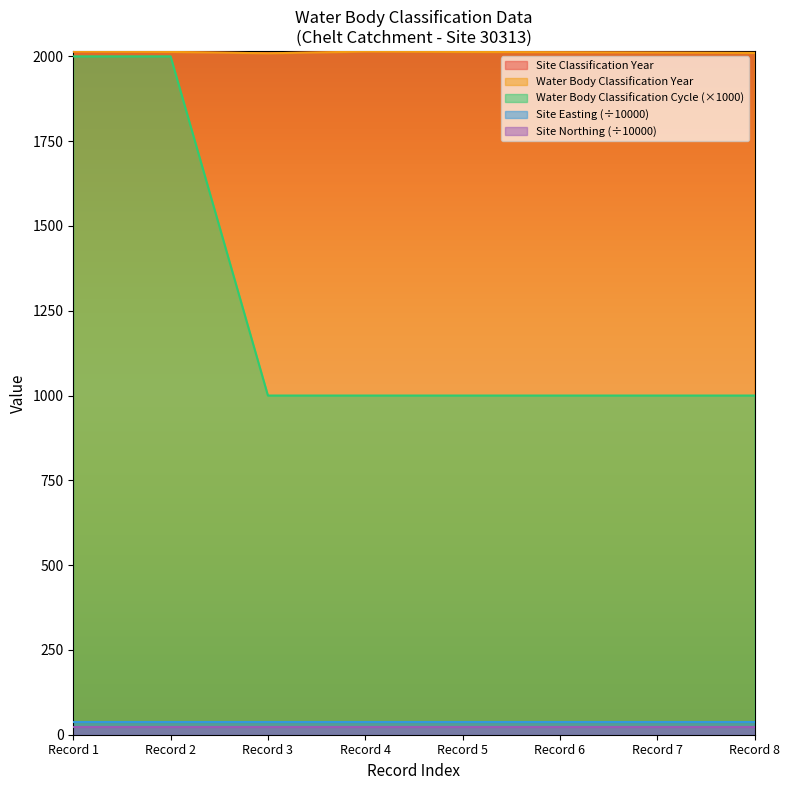

Is it true that Water Body Classification Year equals 2009 at Record 3?

True